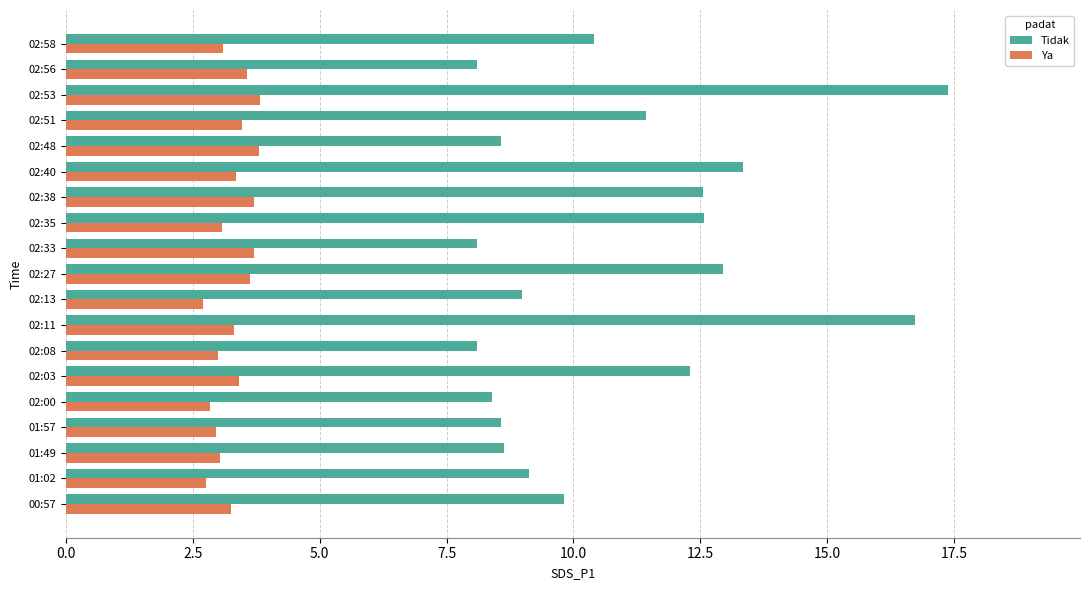

What is the maximum value shown in the chart?

17.4